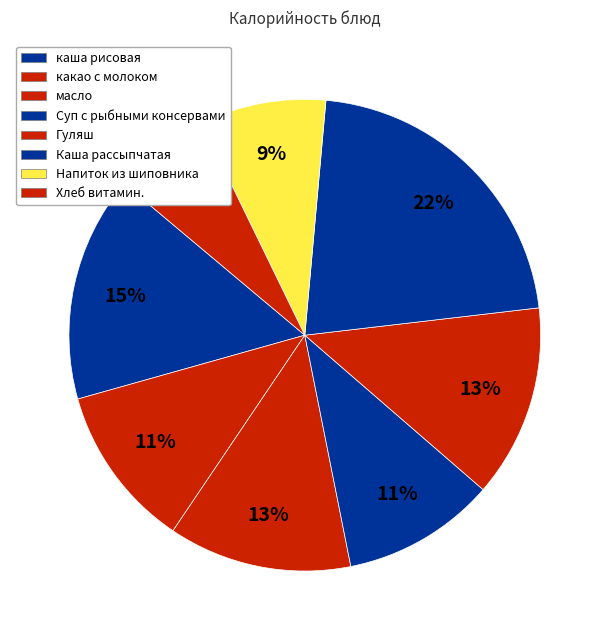

How many slices are in this pie chart?

8